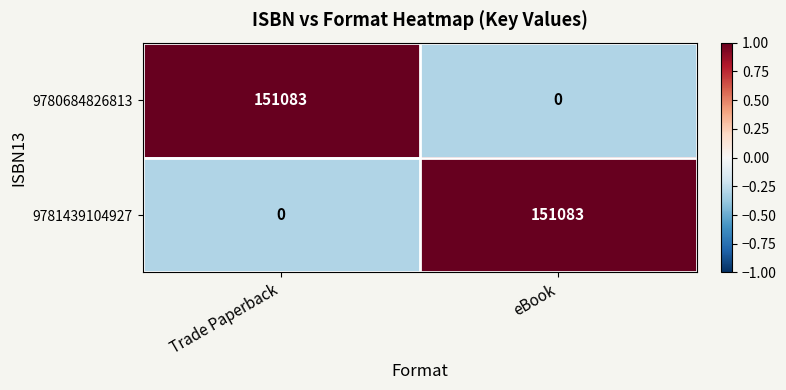

Which category has the lowest value in the 9780684826813 series?

eBook